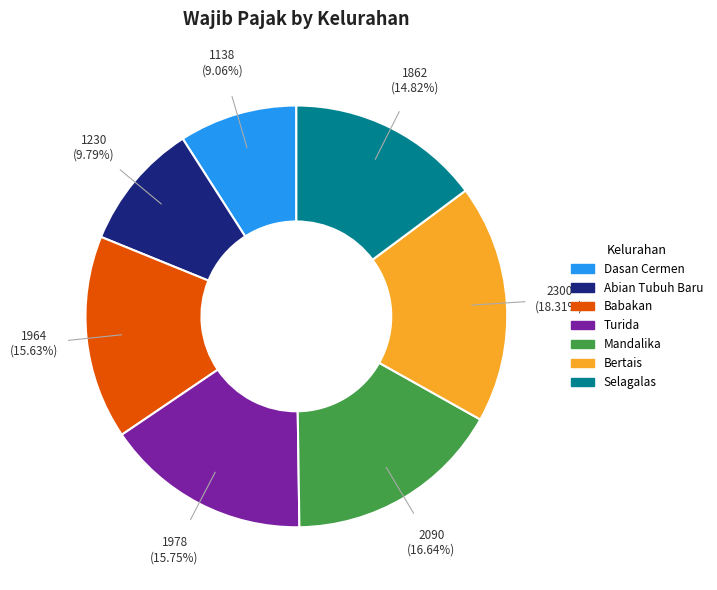

To the nearest percent, what is the combined percentage of Mandalika and Babakan?

32%